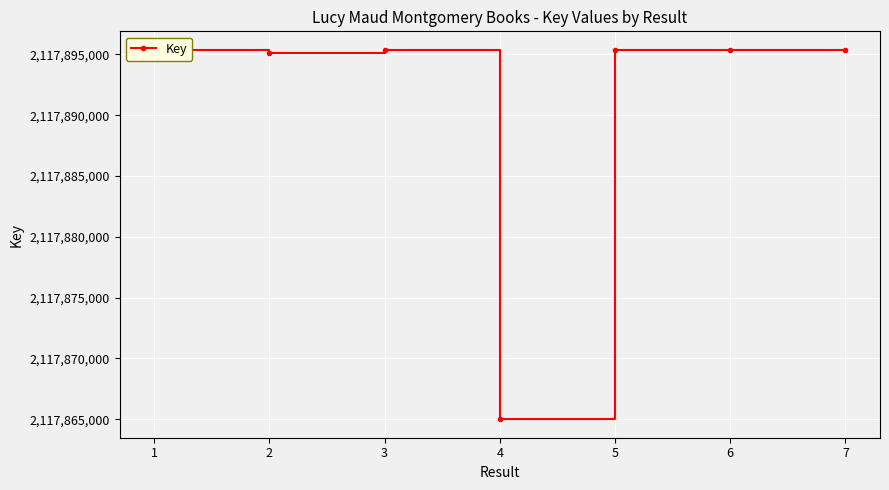

True or false: the data shows 3467693607 at 2.

False